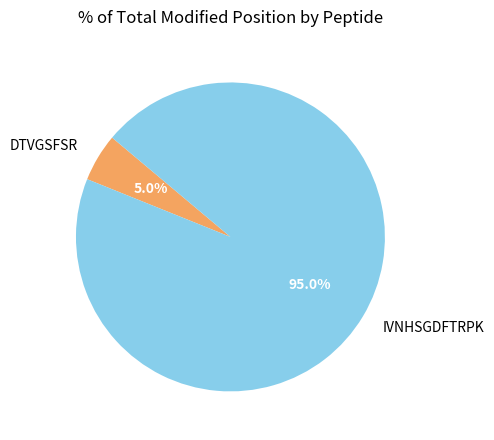

The DTVGSFSR slice represents 5% of the pie. True or false?

True